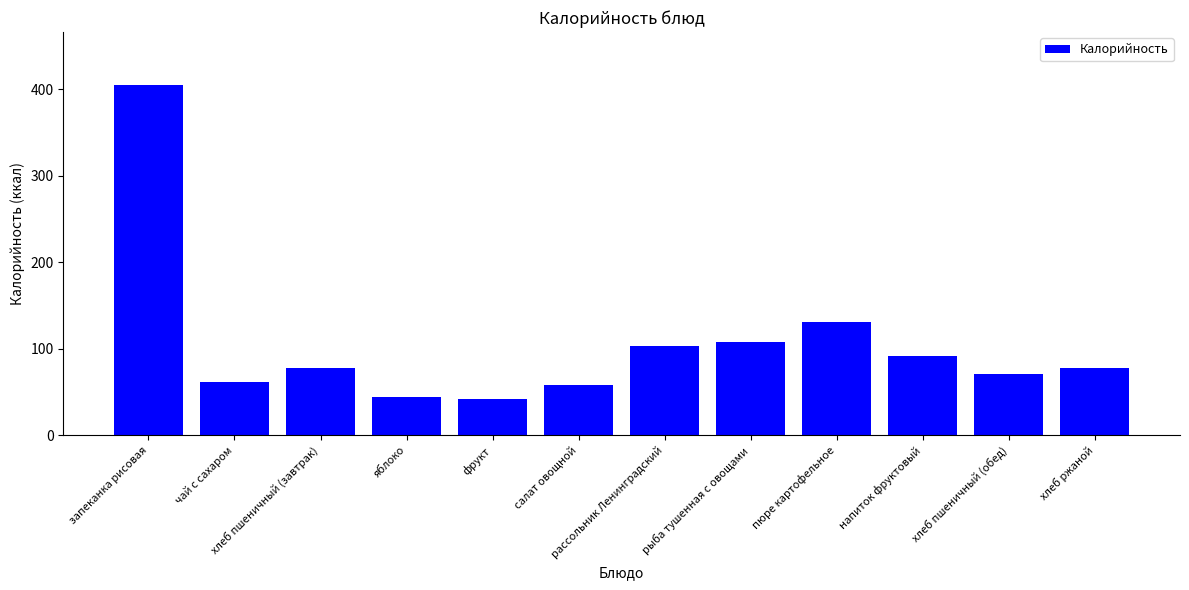

How many data points does each series have?

12